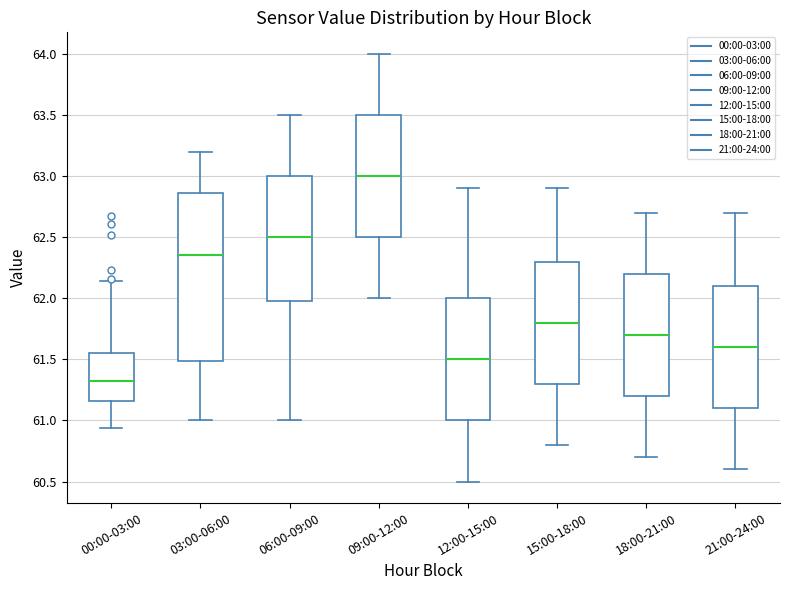

Reading left to right, transcribe this box plot: for each box, give where its median line is, the range the box spans, and where its two whiskers end, as read against the y-axis. The values are not printed on the chart, so give them approximately, as read against the axis.

00:00-03:00: median 61.35, box 61.15 to 61.55, whiskers 60.95 to 62.15
03:00-06:00: median 62.35, box 61.50 to 62.85, whiskers 61.00 to 63.20
06:00-09:00: median 62.50, box 62.00 to 63.00, whiskers 61.00 to 63.50
09:00-12:00: median 63.00, box 62.50 to 63.50, whiskers 62.00 to 64.00
12:00-15:00: median 61.50, box 61.00 to 62.00, whiskers 60.50 to 62.90
15:00-18:00: median 61.80, box 61.30 to 62.30, whiskers 60.80 to 62.90
18:00-21:00: median 61.70, box 61.20 to 62.20, whiskers 60.70 to 62.70
21:00-24:00: median 61.60, box 61.10 to 62.10, whiskers 60.60 to 62.70